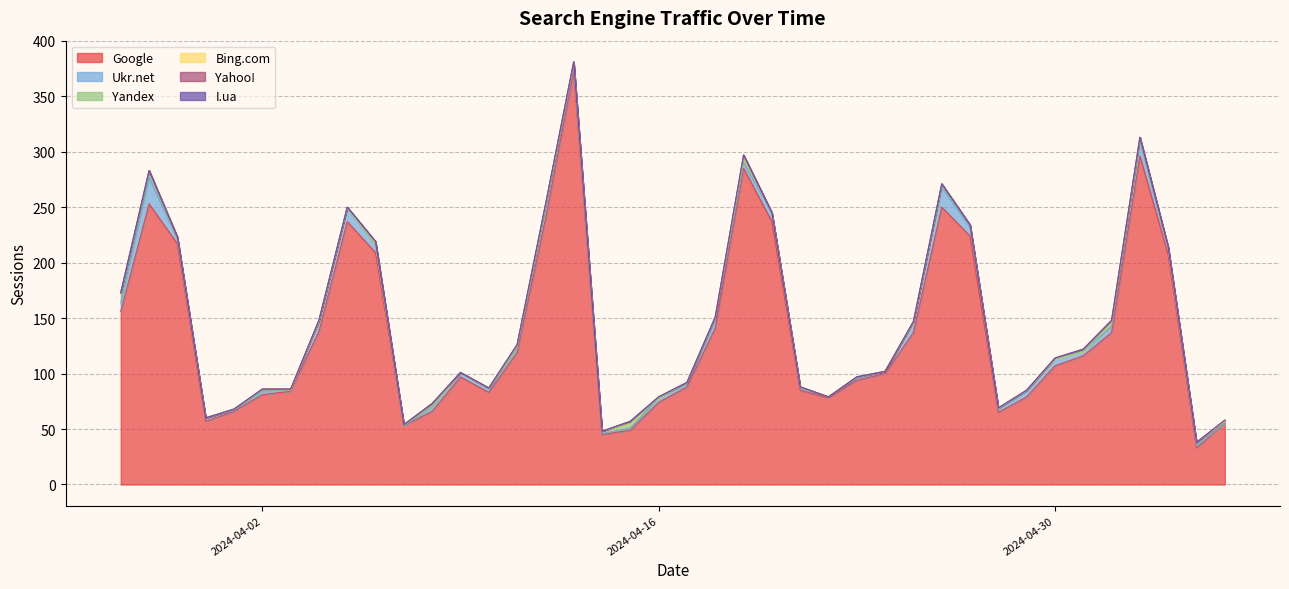

Reading left to right, what are all the values shown in this chart?

Google: 2024-05-06=55	2024-05-05=33	2024-05-04=207	2024-05-03=296	2024-05-02=137	2024-05-01=116	2024-04-30=107	2024-04-29=79	2024-04-28=65	2024-04-27=224	2024-04-26=250	2024-04-25=137	2024-04-24=100	2024-04-23=94	2024-04-22=78	2024-04-21=85	2024-04-20=237	2024-04-19=285	2024-04-18=141	2024-04-17=88	2024-04-16=74	2024-04-15=49	2024-04-14=45	2024-04-13=373	2024-04-12=239	2024-04-11=119	2024-04-10=83	2024-04-09=97	2024-04-08=66	2024-04-07=53	2024-04-06=209	2024-04-05=237	2024-04-04=138	2024-04-03=84	2024-04-02=81	2024-04-01=66	2024-03-31=57	2024-03-30=217	2024-03-29=253	2024-03-28=156
Ukr.net: 2024-05-06=0	2024-05-05=2	2024-05-04=5	2024-05-03=14	2024-05-02=6	2024-05-01=4	2024-04-30=6	2024-04-29=5	2024-04-28=3	2024-04-27=8	2024-04-26=18	2024-04-25=9	2024-04-24=2	2024-04-23=2	2024-04-22=1	2024-04-21=2	2024-04-20=8	2024-04-19=5	2024-04-18=8	2024-04-17=3	2024-04-16=4	2024-04-15=2	2024-04-14=1	2024-04-13=4	2024-04-12=9	2024-04-11=4	2024-04-10=3	2024-04-09=4	2024-04-08=4	2024-04-07=0	2024-04-06=7	2024-04-05=12	2024-04-04=9	2024-04-03=1	2024-04-02=3	2024-04-01=1	2024-03-31=3	2024-03-30=4	2024-03-29=24	2024-03-28=8
Yandex: 2024-05-06=2	2024-05-05=3	2024-05-04=1	2024-05-03=1	2024-05-02=3	2024-05-01=0	2024-04-30=0	2024-04-29=1	2024-04-28=1	2024-04-27=2	2024-04-26=2	2024-04-25=0	2024-04-24=0	2024-04-23=1	2024-04-22=0	2024-04-21=1	2024-04-20=0	2024-04-19=3	2024-04-18=2	2024-04-17=1	2024-04-16=0	2024-04-15=4	2024-04-14=2	2024-04-13=3	2024-04-12=2	2024-04-11=1	2024-04-10=1	2024-04-09=0	2024-04-08=1	2024-04-07=1	2024-04-06=0	2024-04-05=0	2024-04-04=0	2024-04-03=0	2024-04-02=1	2024-04-01=1	2024-03-31=0	2024-03-30=0	2024-03-29=5	2024-03-28=8
Bing.com: 2024-05-06=0	2024-05-05=0	2024-05-04=0	2024-05-03=2	2024-05-02=2	2024-05-01=2	2024-04-30=1	2024-04-29=0	2024-04-28=0	2024-04-27=0	2024-04-26=1	2024-04-25=1	2024-04-24=0	2024-04-23=0	2024-04-22=0	2024-04-21=0	2024-04-20=0	2024-04-19=3	2024-04-18=0	2024-04-17=0	2024-04-16=1	2024-04-15=2	2024-04-14=0	2024-04-13=1	2024-04-12=2	2024-04-11=2	2024-04-10=0	2024-04-09=0	2024-04-08=2	2024-04-07=0	2024-04-06=2	2024-04-05=1	2024-04-04=1	2024-04-03=1	2024-04-02=1	2024-04-01=0	2024-03-31=0	2024-03-30=2	2024-03-29=1	2024-03-28=1
Yahoo!: 2024-05-06=1	2024-05-05=0	2024-05-04=1	2024-05-03=0	2024-05-02=0	2024-05-01=0	2024-04-30=0	2024-04-29=0	2024-04-28=0	2024-04-27=0	2024-04-26=0	2024-04-25=0	2024-04-24=0	2024-04-23=0	2024-04-22=0	2024-04-21=0	2024-04-20=0	2024-04-19=1	2024-04-18=0	2024-04-17=0	2024-04-16=0	2024-04-15=0	2024-04-14=0	2024-04-13=0	2024-04-12=0	2024-04-11=0	2024-04-10=0	2024-04-09=0	2024-04-08=0	2024-04-07=0	2024-04-06=1	2024-04-05=0	2024-04-04=0	2024-04-03=0	2024-04-02=0	2024-04-01=0	2024-03-31=0	2024-03-30=0	2024-03-29=0	2024-03-28=0
I.ua: 2024-05-06=0	2024-05-05=0	2024-05-04=0	2024-05-03=0	2024-05-02=0	2024-05-01=0	2024-04-30=0	2024-04-29=0	2024-04-28=0	2024-04-27=0	2024-04-26=0	2024-04-25=0	2024-04-24=0	2024-04-23=0	2024-04-22=0	2024-04-21=0	2024-04-20=0	2024-04-19=0	2024-04-18=0	2024-04-17=0	2024-04-16=0	2024-04-15=0	2024-04-14=0	2024-04-13=0	2024-04-12=0	2024-04-11=0	2024-04-10=0	2024-04-09=0	2024-04-08=0	2024-04-07=0	2024-04-06=0	2024-04-05=0	2024-04-04=0	2024-04-03=0	2024-04-02=0	2024-04-01=0	2024-03-31=0	2024-03-30=0	2024-03-29=0	2024-03-28=0